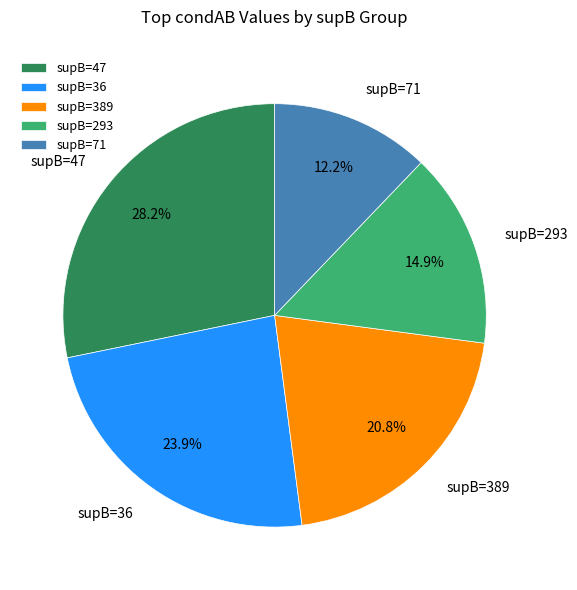

What percentage is NOT represented by supB=36?

76.1%